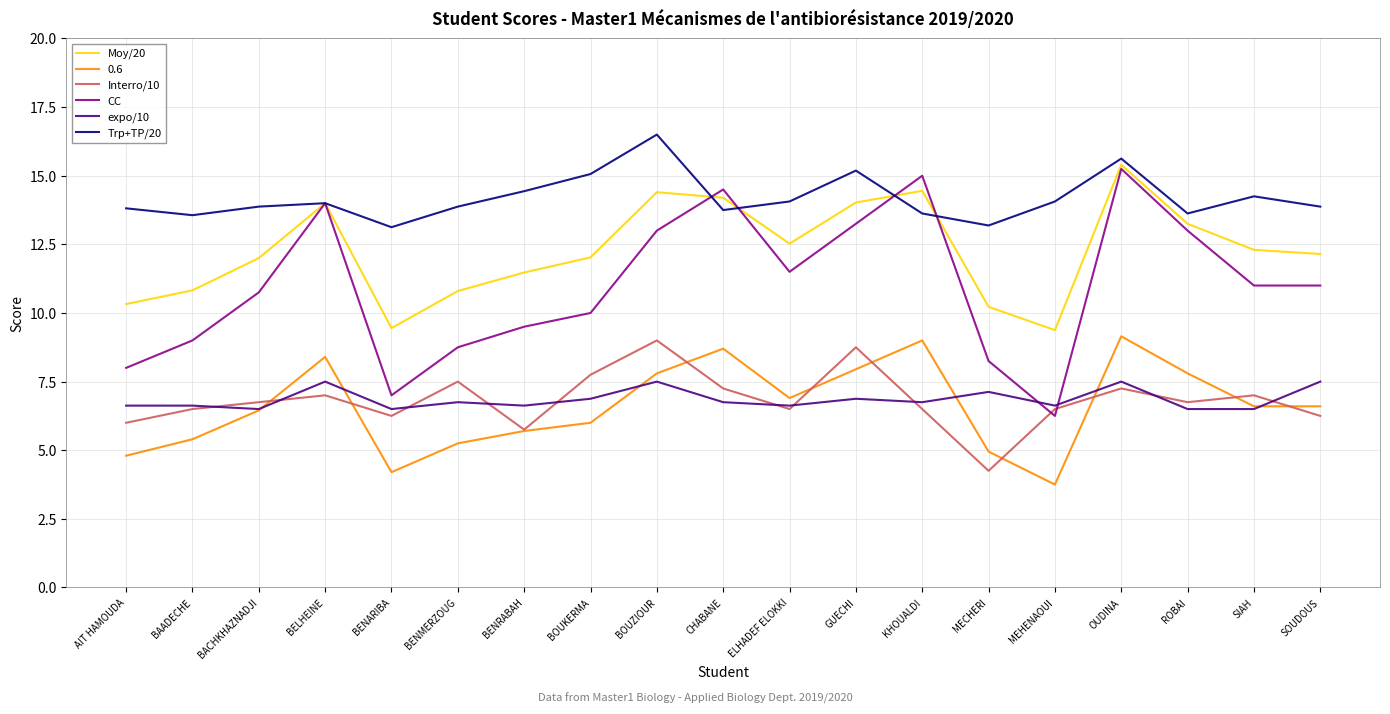

The expo/10 series shows 6.9 at GUECHI. True or false?

True